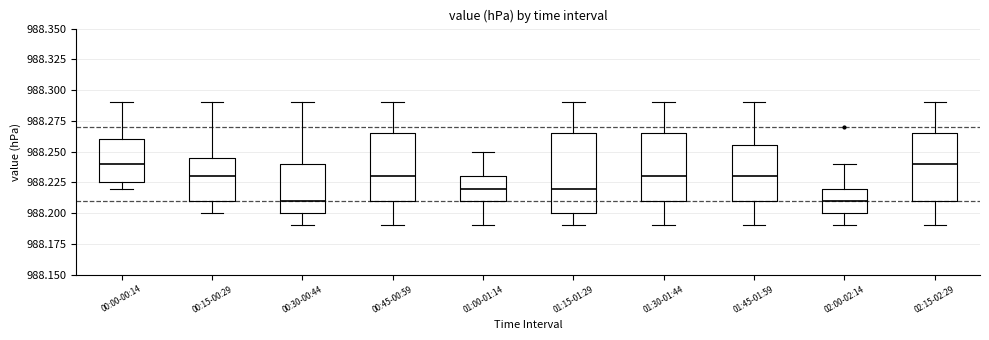

Reading left to right, transcribe this box plot: for each box, give where its median line is, the range the box spans, and where its two whiskers end, as read against the y-axis. The values are not printed on the chart, so give them approximately, as read against the axis.

00:00-00:14: median 988.240, box 988.225 to 988.260, whiskers 988.220 to 988.290
00:15-00:29: median 988.230, box 988.210 to 988.245, whiskers 988.200 to 988.290
00:30-00:44: median 988.210, box 988.200 to 988.240, whiskers 988.190 to 988.290
00:45-00:59: median 988.230, box 988.210 to 988.265, whiskers 988.190 to 988.290
01:00-01:14: median 988.220, box 988.210 to 988.230, whiskers 988.190 to 988.250
01:15-01:29: median 988.220, box 988.200 to 988.265, whiskers 988.190 to 988.290
01:30-01:44: median 988.230, box 988.210 to 988.265, whiskers 988.190 to 988.290
01:45-01:59: median 988.230, box 988.210 to 988.255, whiskers 988.190 to 988.290
02:00-02:14: median 988.210, box 988.200 to 988.220, whiskers 988.190 to 988.240
02:15-02:29: median 988.240, box 988.210 to 988.265, whiskers 988.190 to 988.290